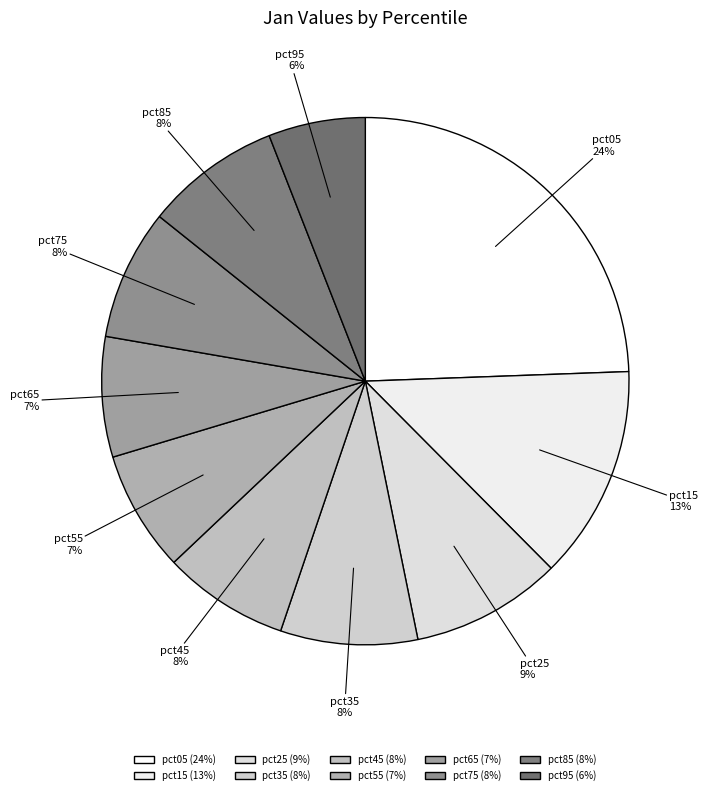

To the nearest percent, what is the difference between the pct45 and pct95 slice percentages?

2%